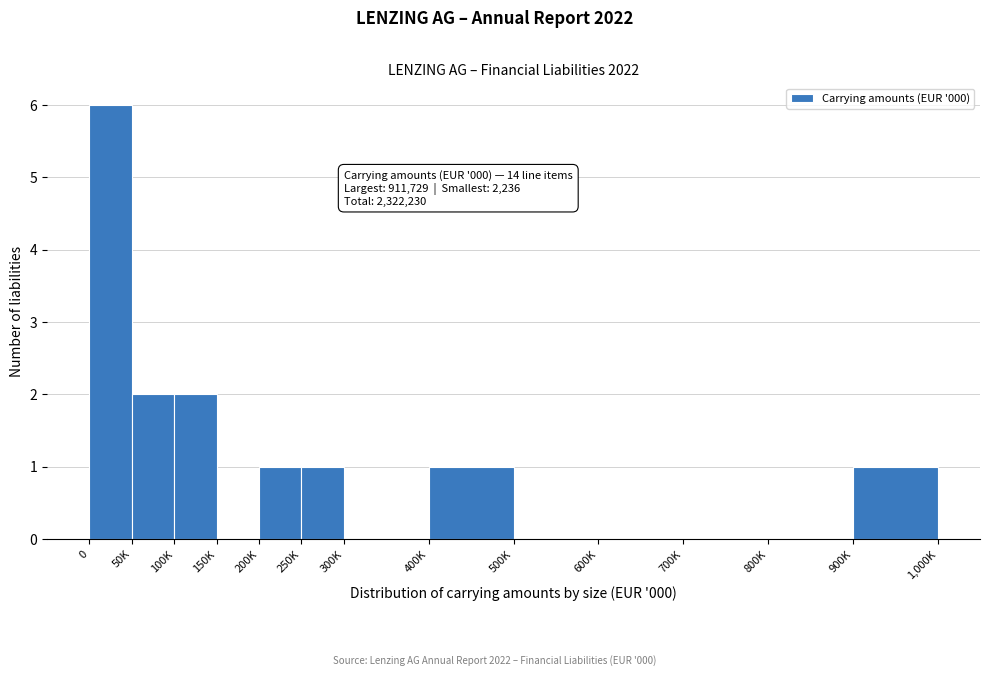

Reading left to right, transcribe all the data shown in this chart.

0=6	50K=2	100K=2	150K=0	200K=1	250K=1	300K=0	400K=1	500K=0	600K=0	700K=0	800K=0	900K=1